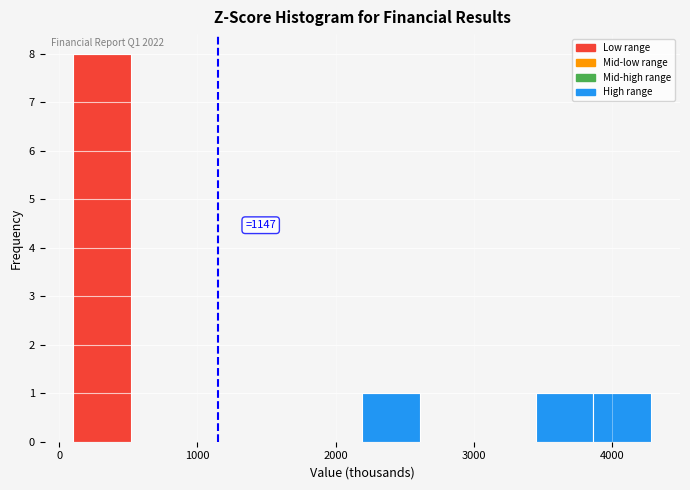

Over which range of the x-axis is the bar tallest?

100 to 500